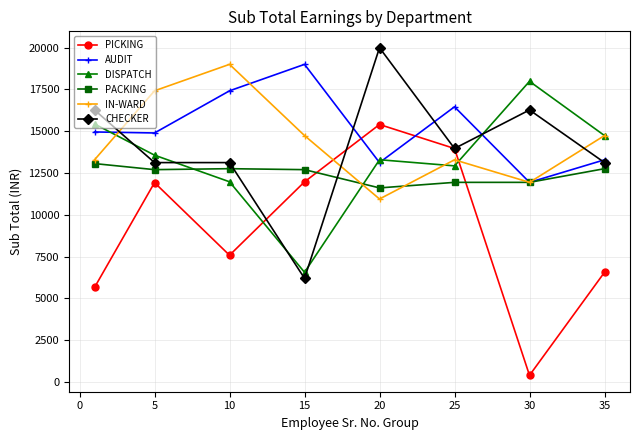

Which series has the largest range (max minus min)?

PICKING